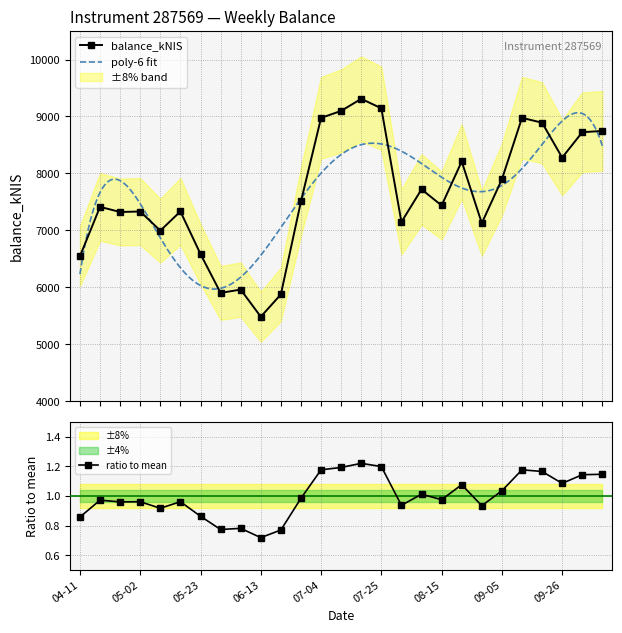

What is the highest value of the balance_kNIS series?

9309.9